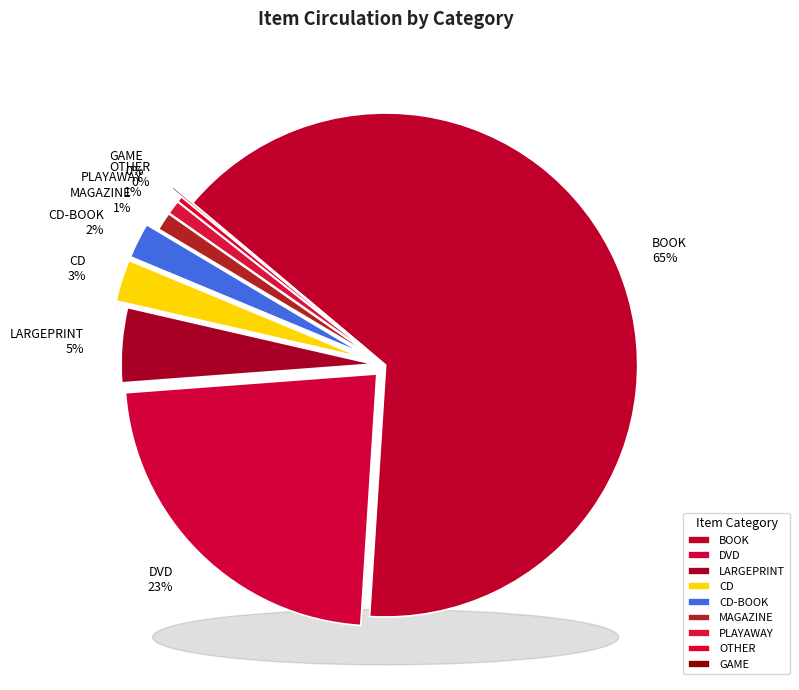

Combined, what portion of the pie is BOOK and CD-BOOK?

67.2%